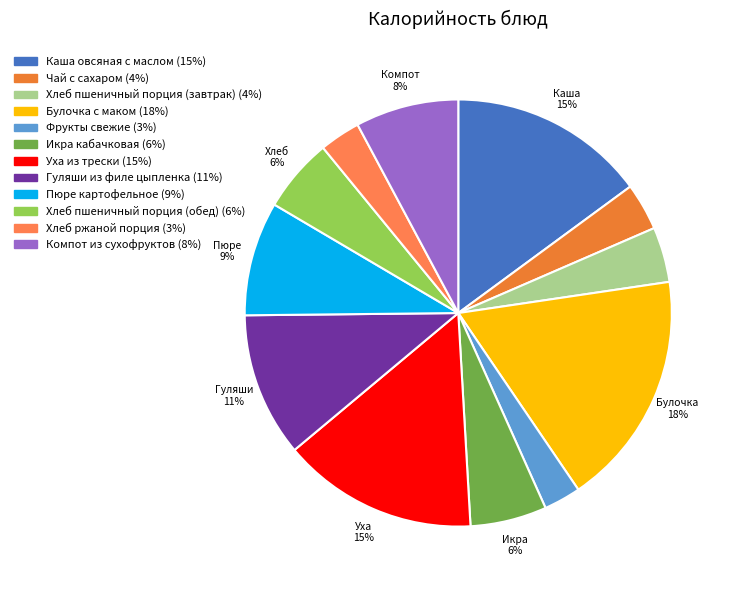

To the nearest percent, what portion does Каша овсяная с маслом represent?

15%